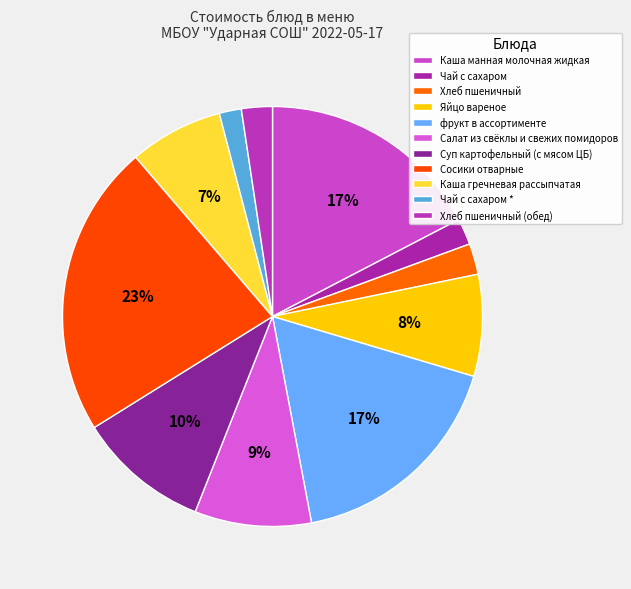

How many slices are in this pie chart?

11